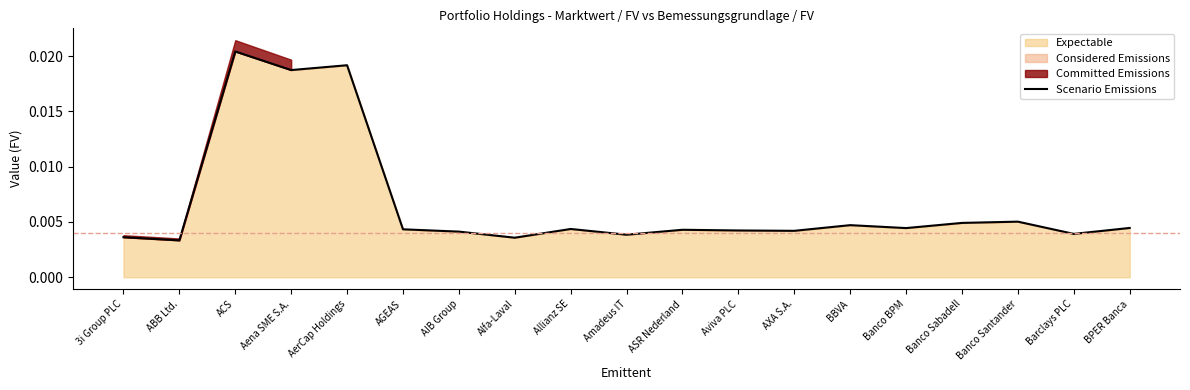

Which has a higher value, Banco Santander or AIB Group?

Banco Santander